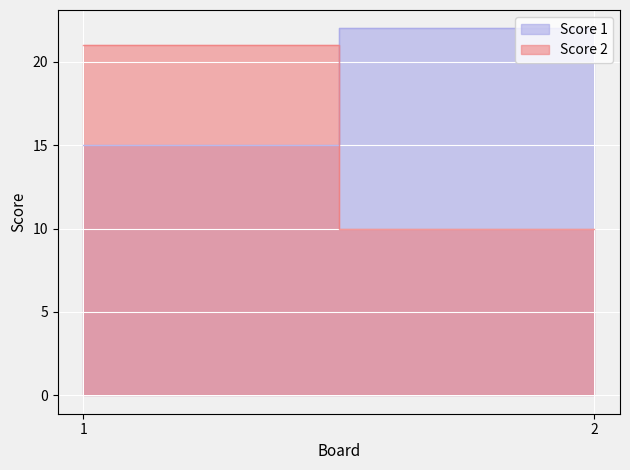

Which category has the highest value across all series?

2